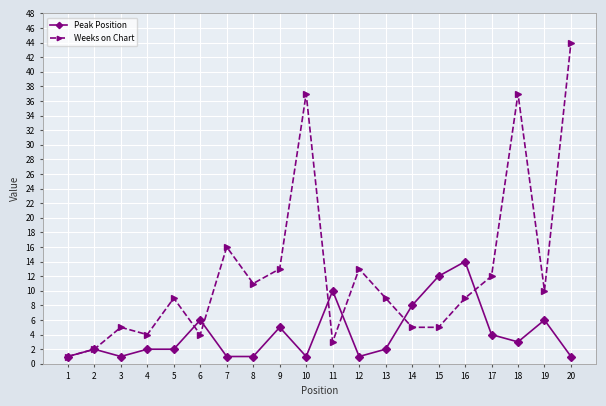

What is the greatest value displayed?

44